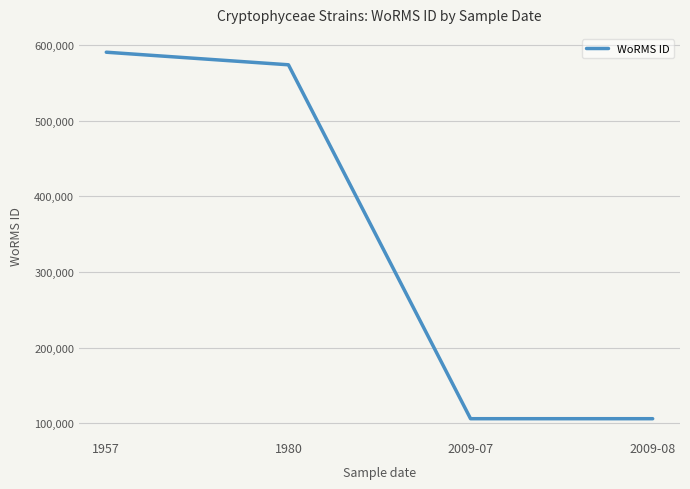

What is the ratio of the value at 1957 to the value at 2009-08?

5.6